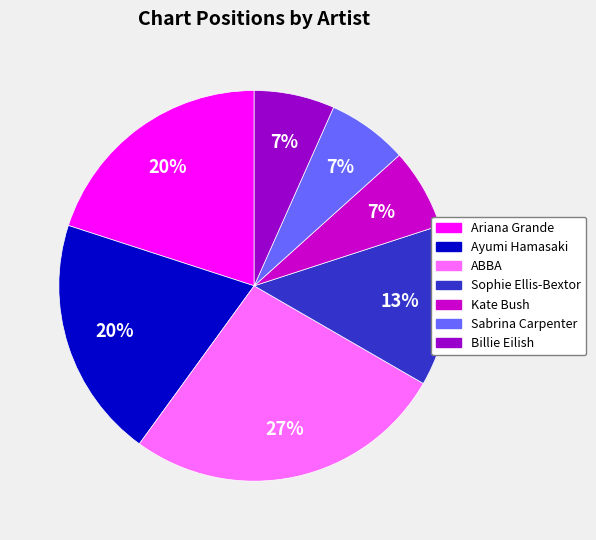

Is there a majority slice in this chart?

No